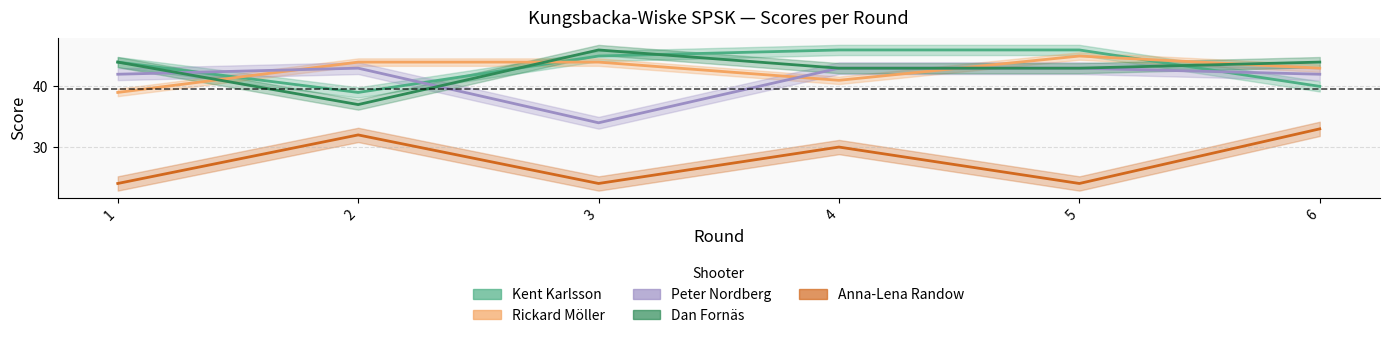

List the labels in order of Anna-Lena Randow value, smallest first.

1, 3, 5, 4, 2, 6